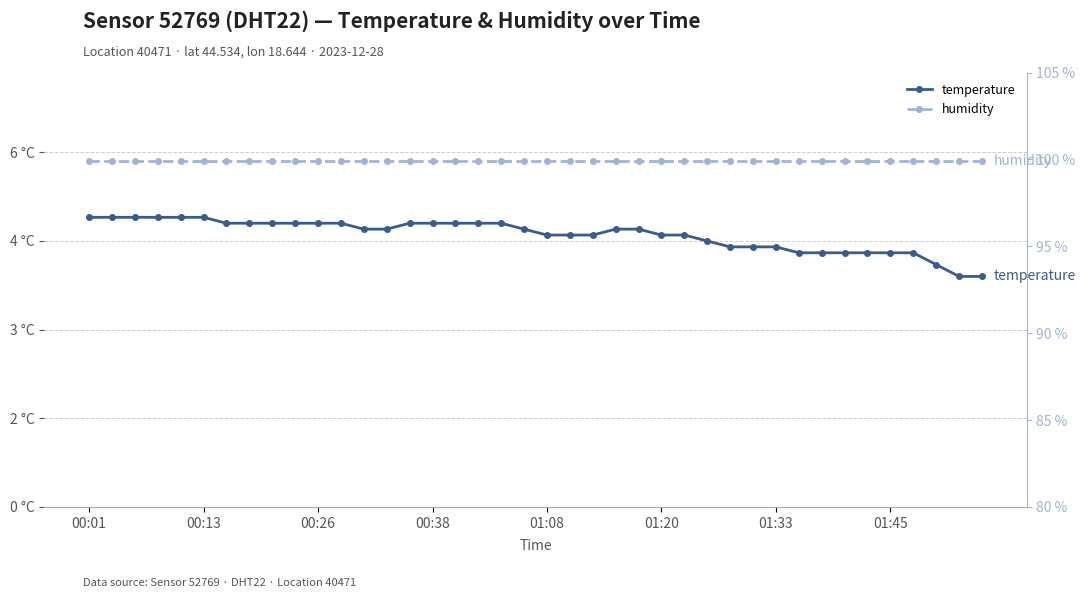

Reading left to right, what are all the values shown in this chart?

temperature: 4.9	4.9	4.9	4.9	4.9	4.9	4.8	4.8	4.8	4.8	4.8	4.8	4.7	4.7	4.8	4.8	4.8	4.8	4.8	4.7	4.6	4.6	4.6	4.7	4.7	4.6	4.6	4.5	4.4	4.4	4.4	4.3	4.3	4.3	4.3	4.3	4.3	4.1	3.9	3.9
humidity: 99.9	99.9	99.9	99.9	99.9	99.9	99.9	99.9	99.9	99.9	99.9	99.9	99.9	99.9	99.9	99.9	99.9	99.9	99.9	99.9	99.9	99.9	99.9	99.9	99.9	99.9	99.9	99.9	99.9	99.9	99.9	99.9	99.9	99.9	99.9	99.9	99.9	99.9	99.9	99.9